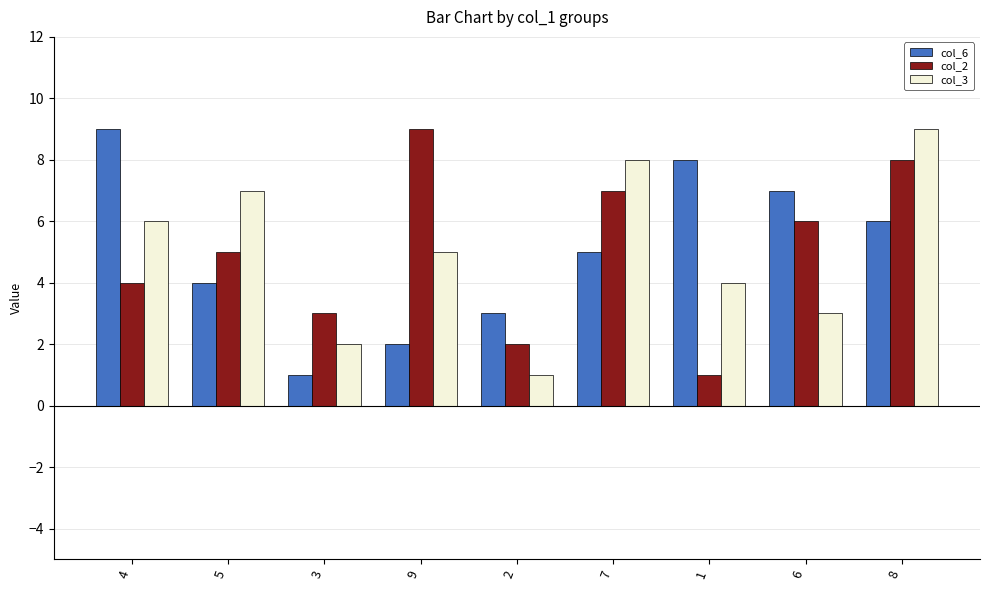

What is the label of the 9th bar from the right?

4